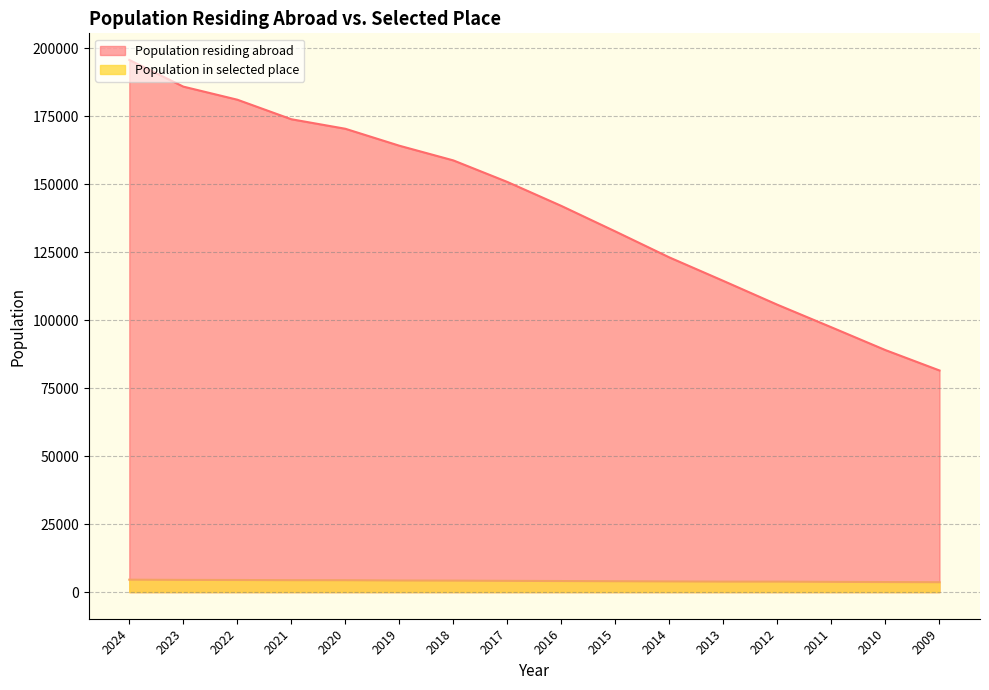

How many data points in Population in selected place are less than 4145?

8